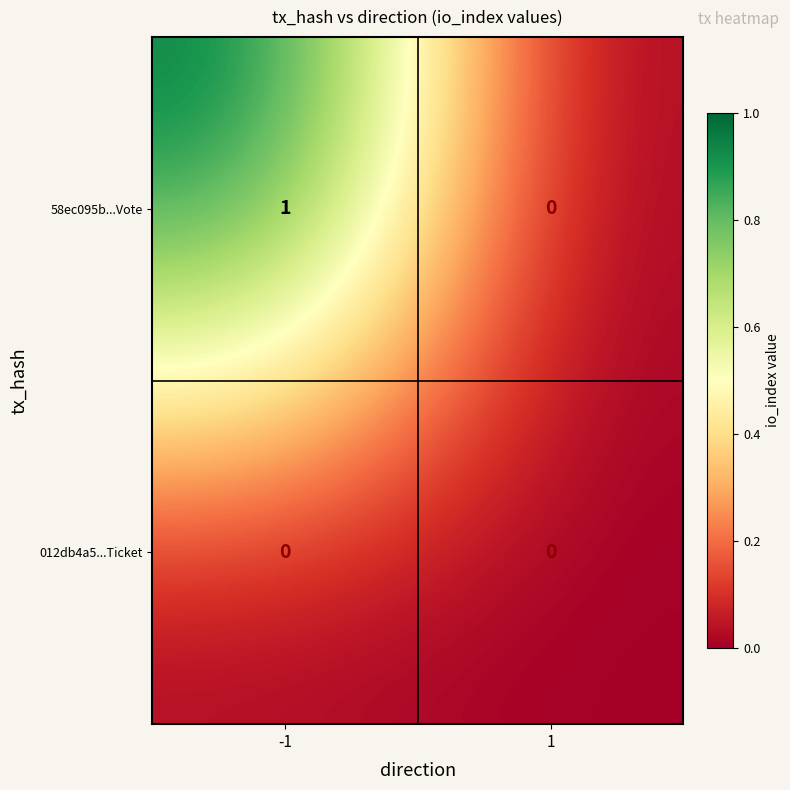

Which series changed the most between -1 and 1?

58ec095b...Vote